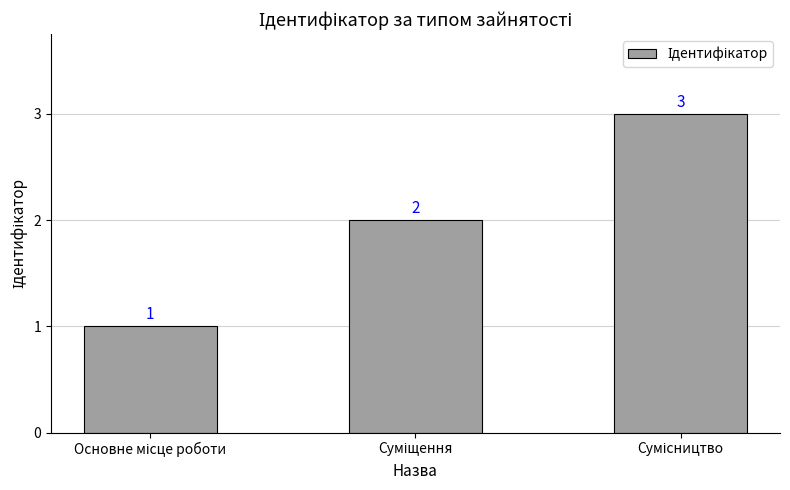

What is the greatest value displayed?

3